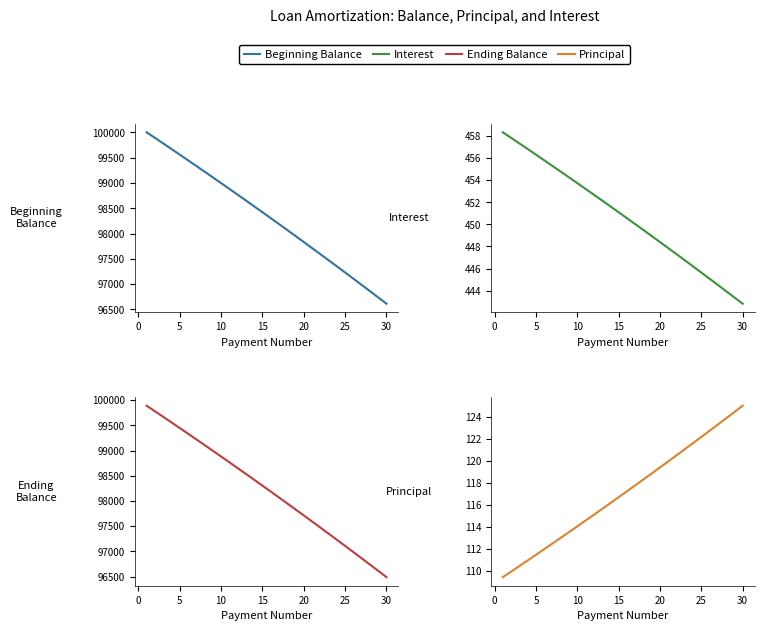

What are all the series names shown in the legend?

Beginning Balance, Interest, Ending Balance, Principal